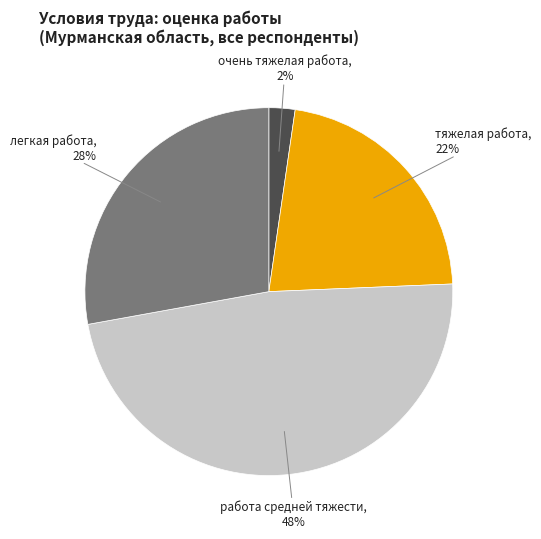

Is there a majority slice in this chart?

No